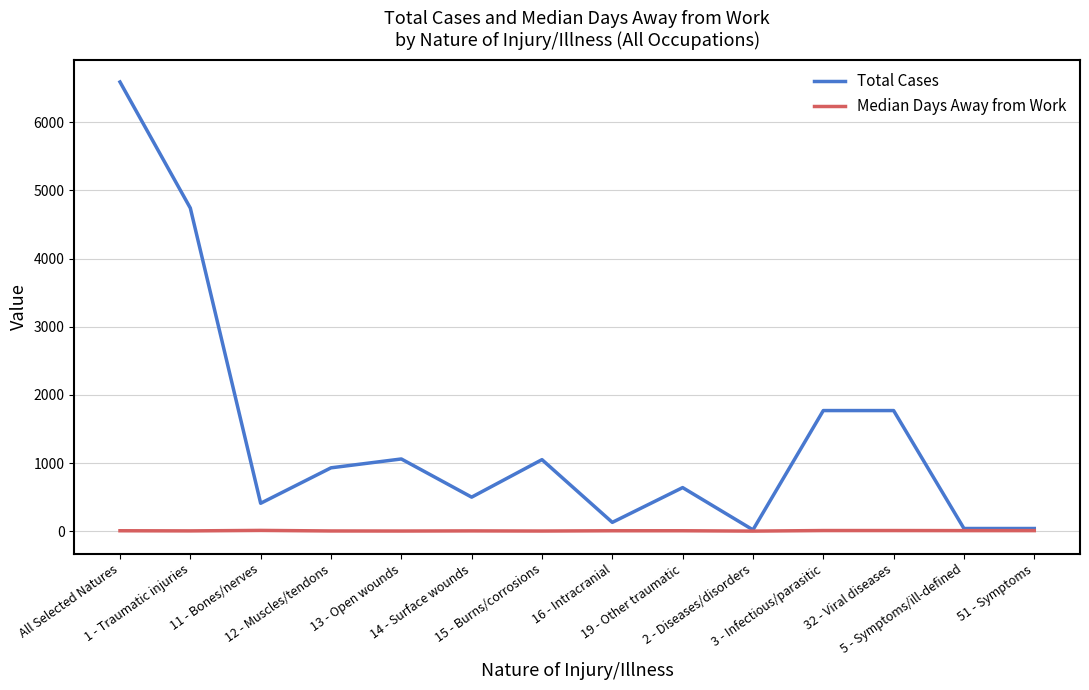

Is it true that Total Cases equals 930 at 12 - Muscles/tendons?

True